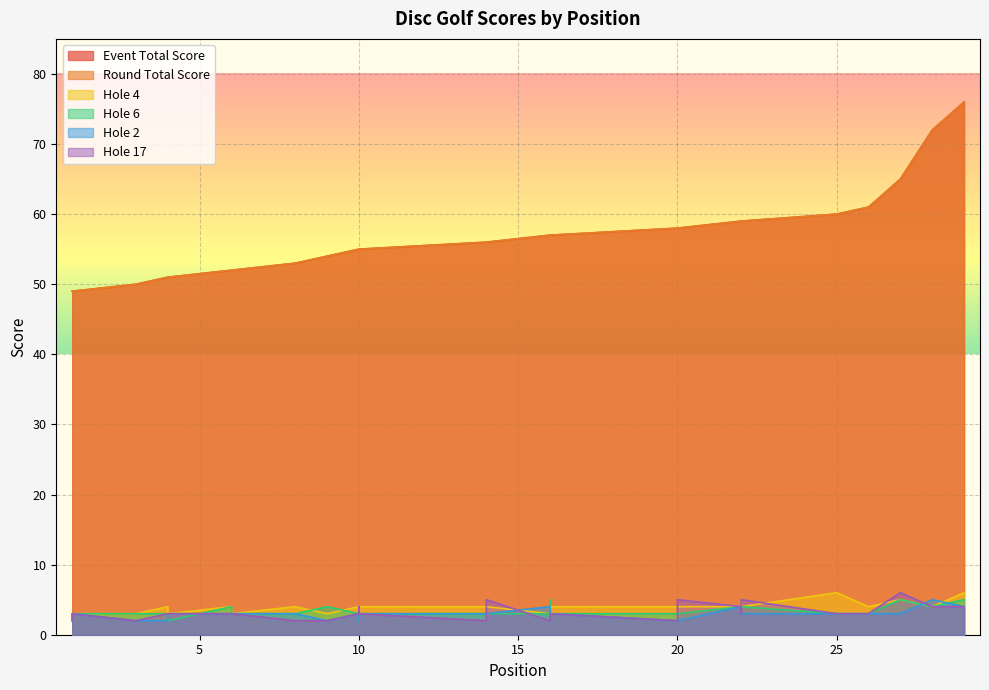

True or false: event_total_score has more than 0 interior local peaks.

False